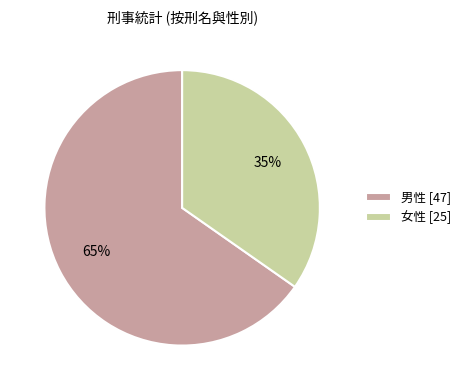

Which has a higher value, 女性 [25] or 男性 [47]?

男性 [47]